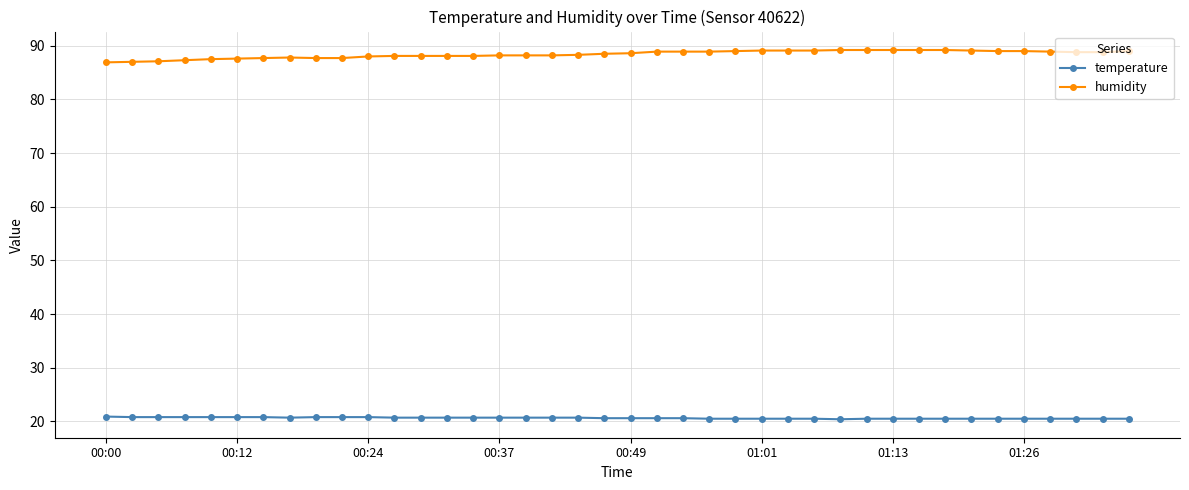

Rank the series by their maximum value, from lowest to highest.

temperature, humidity